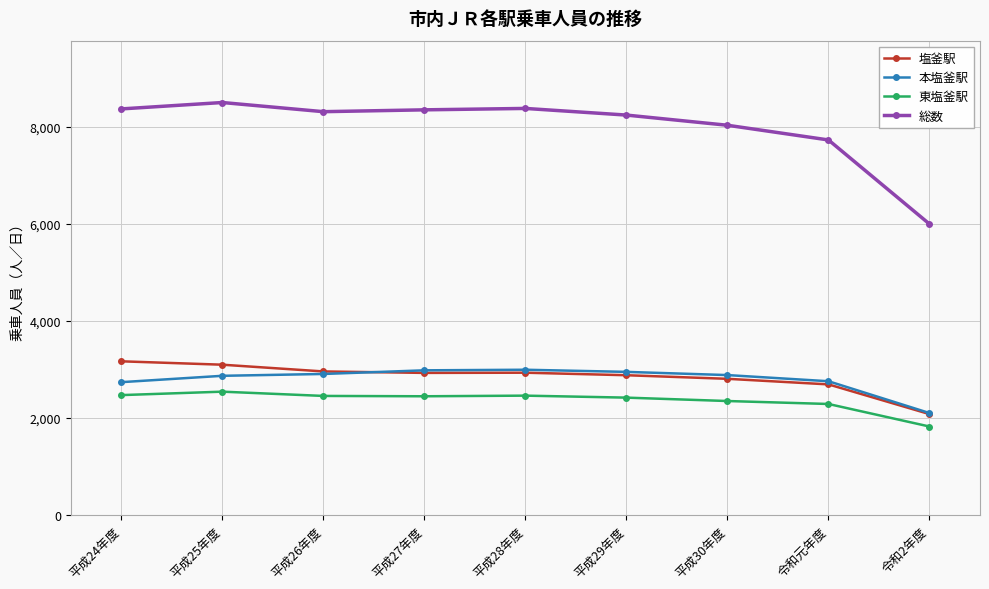

Which series has the largest range (max minus min)?

総数